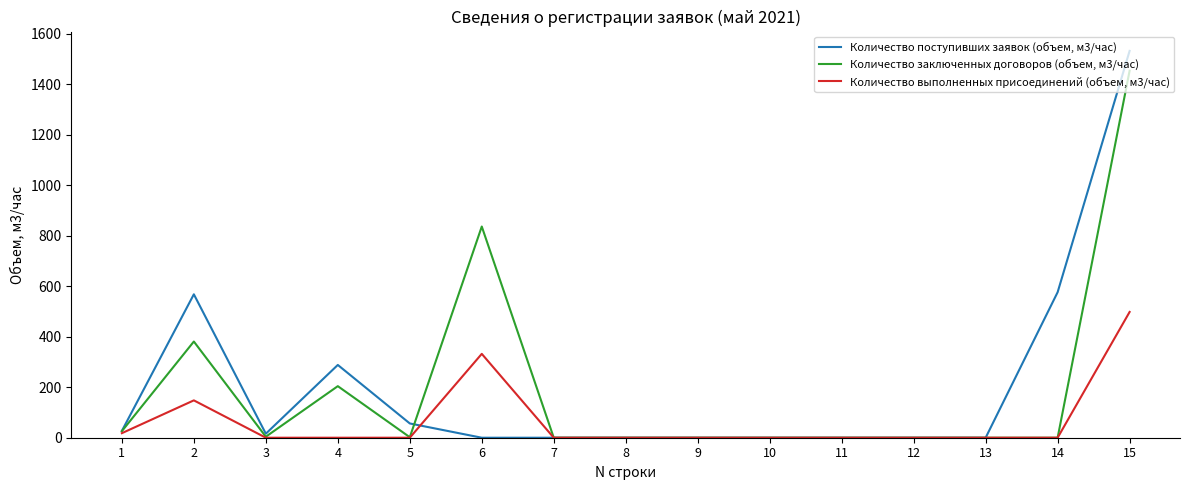

Which series has the largest range (max minus min)?

Количество поступивших заявок (объем, м3/час)